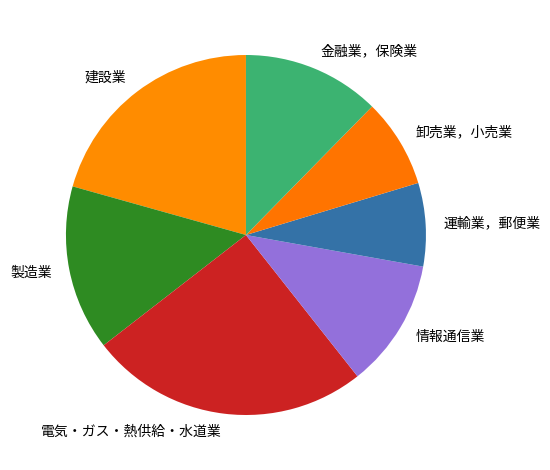

What is the largest slice in the pie chart?

電気・ガス・熱供給・水道業